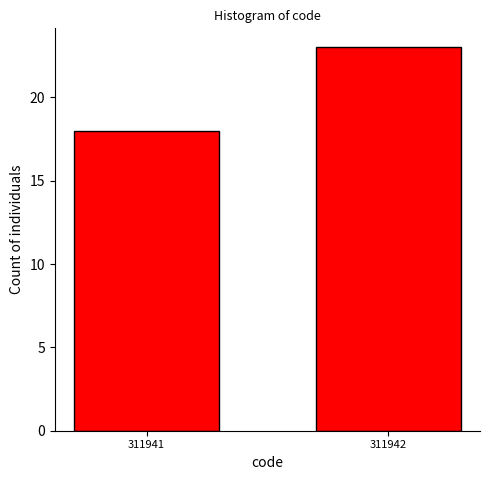

Reading left to right, list all the values displayed in this chart.

311941=18	311942=23